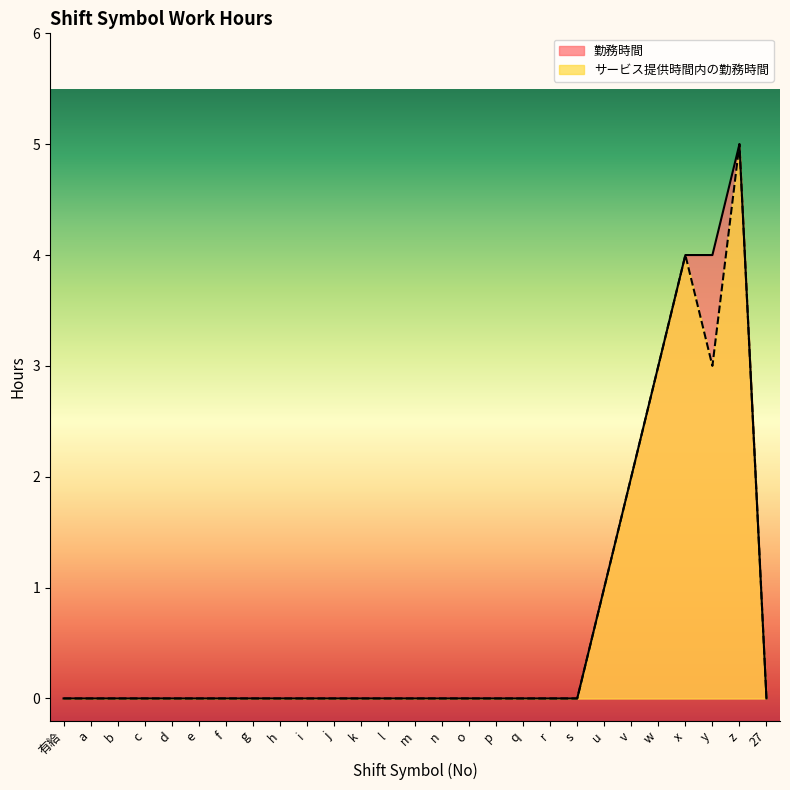

List the series in order of their peak value, highest first.

勤務時間, サービス提供時間内の勤務時間